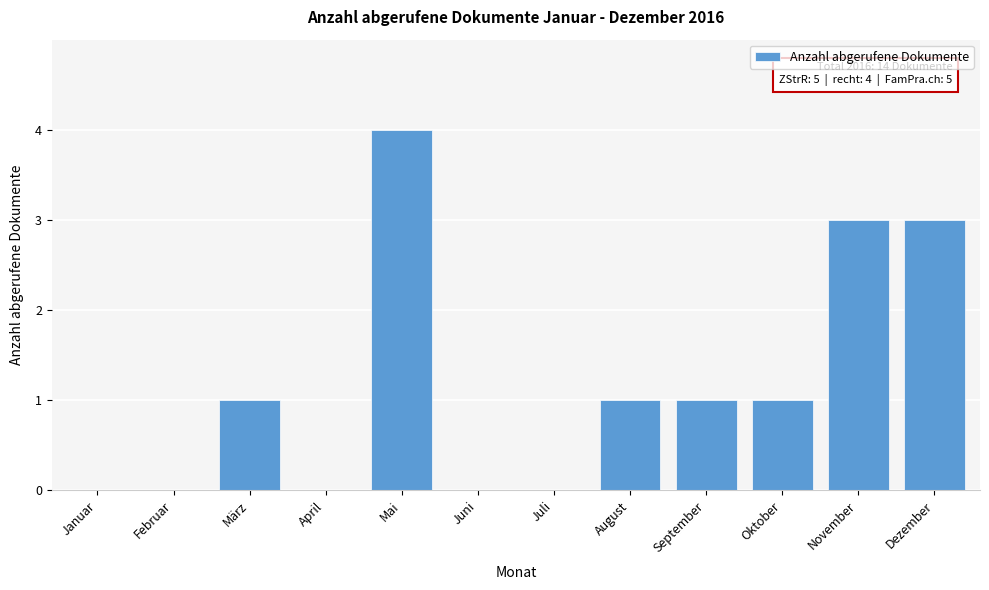

Reading left to right, list all the values displayed in this chart.

Januar=0	Februar=0	März=1	April=0	Mai=4	Juni=0	Juli=0	August=1	September=1	Oktober=1	November=3	Dezember=3